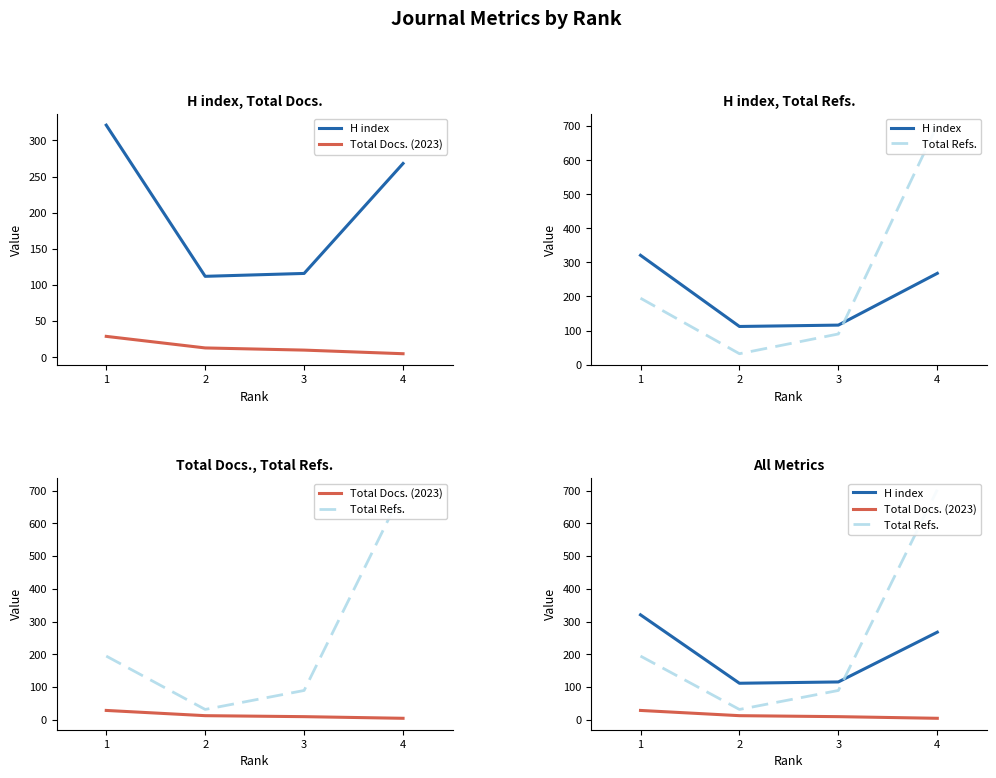

Between 3 and 4, which is larger?

4